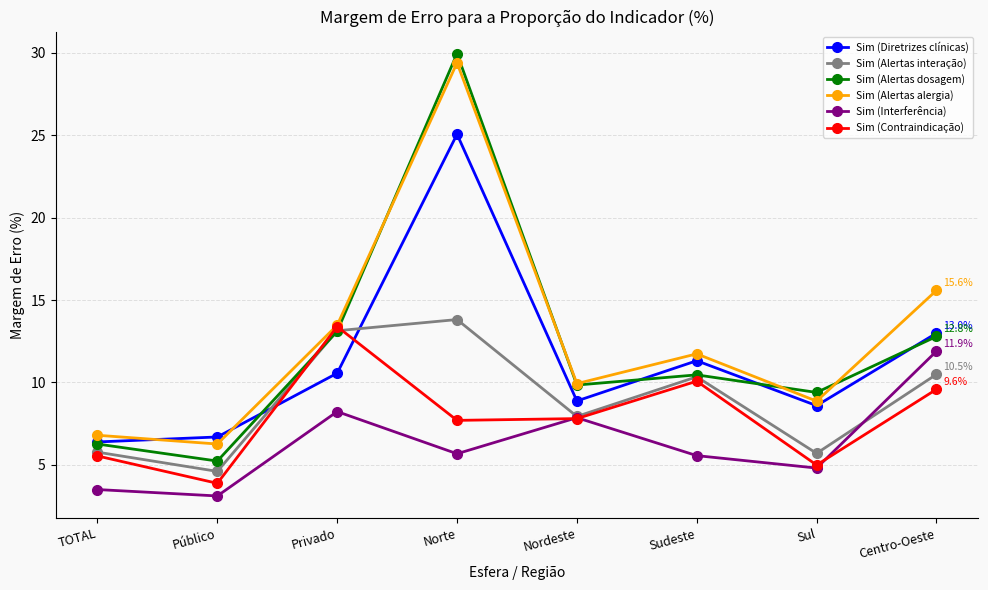

What is the sum of the Sim (Alertas dosagem) values at Nordeste and Privado?

23.0